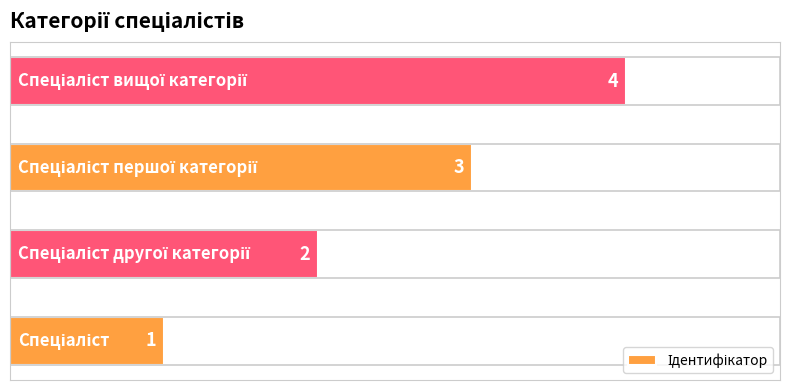

What is the difference between the maximum and minimum values?

3